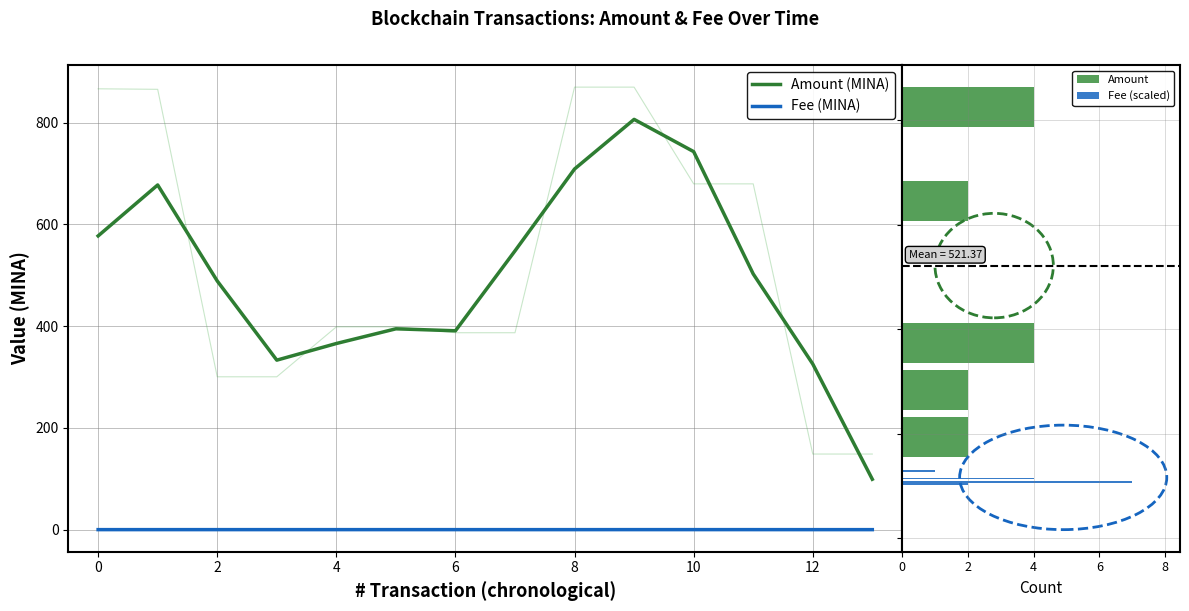

True or false: Fee (MINA) and Amount (MINA) intersect in this chart.

False